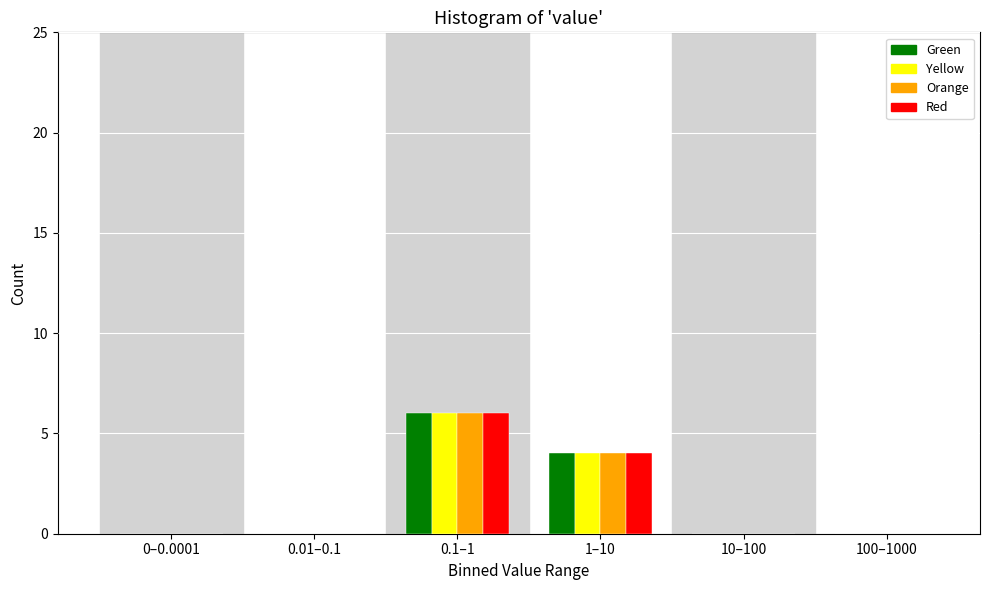

At which category is the sum across all series the highest?

0.1–1